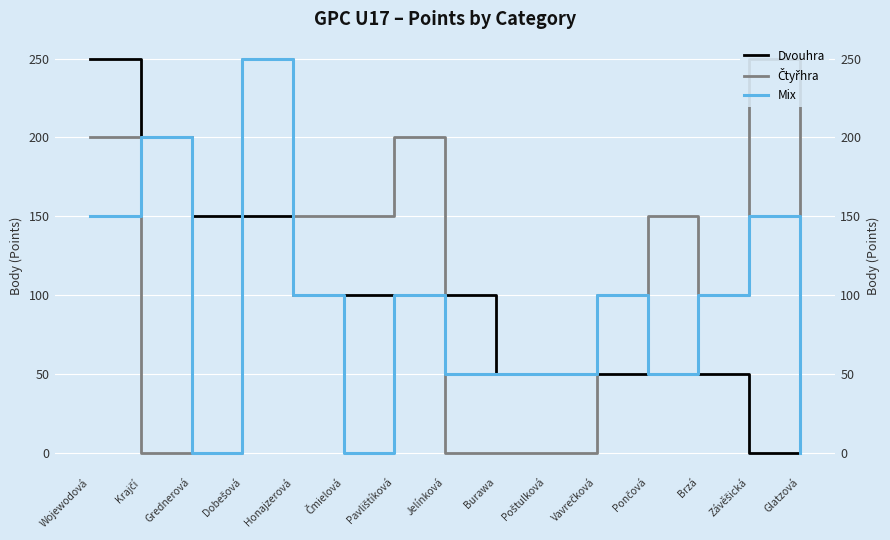

What are all the series names shown in the legend?

Dvouhra, Čtyřhra, Mix